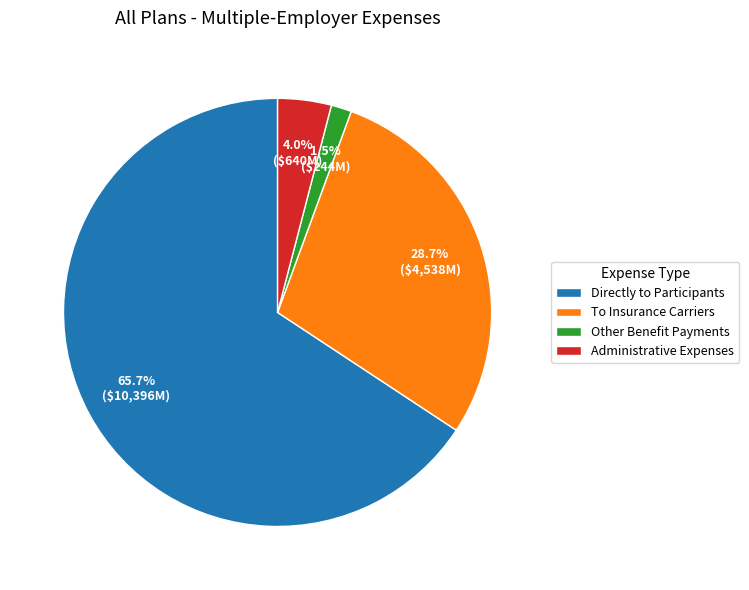

Does Directly to Participants represent more than half of the total?

Yes